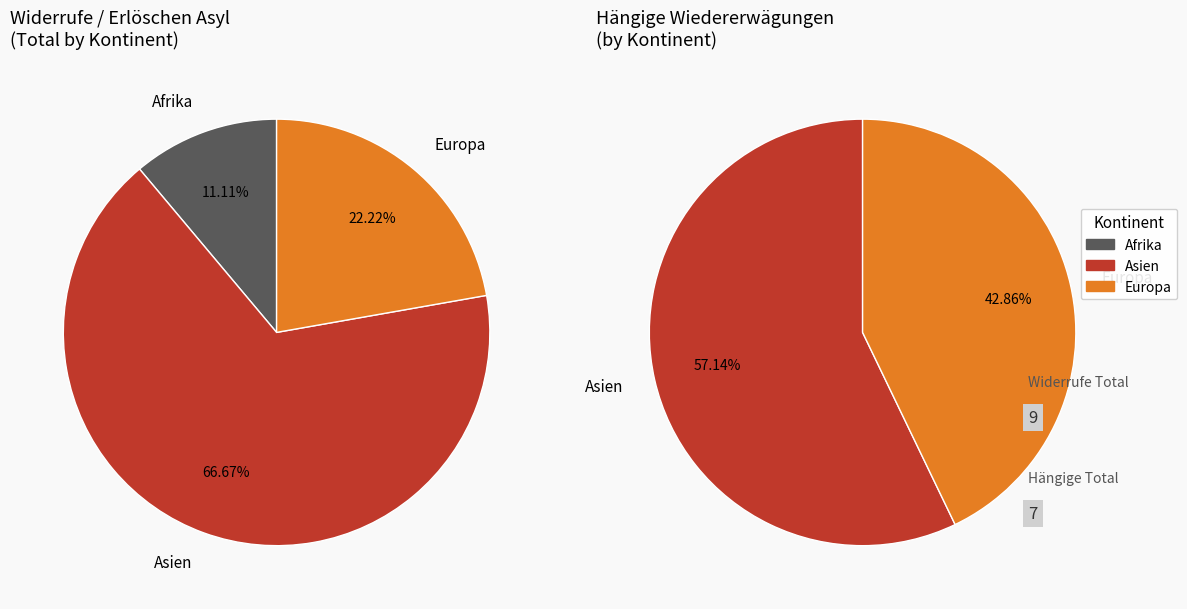

Is it true that Europa is 32% of the pie?

False